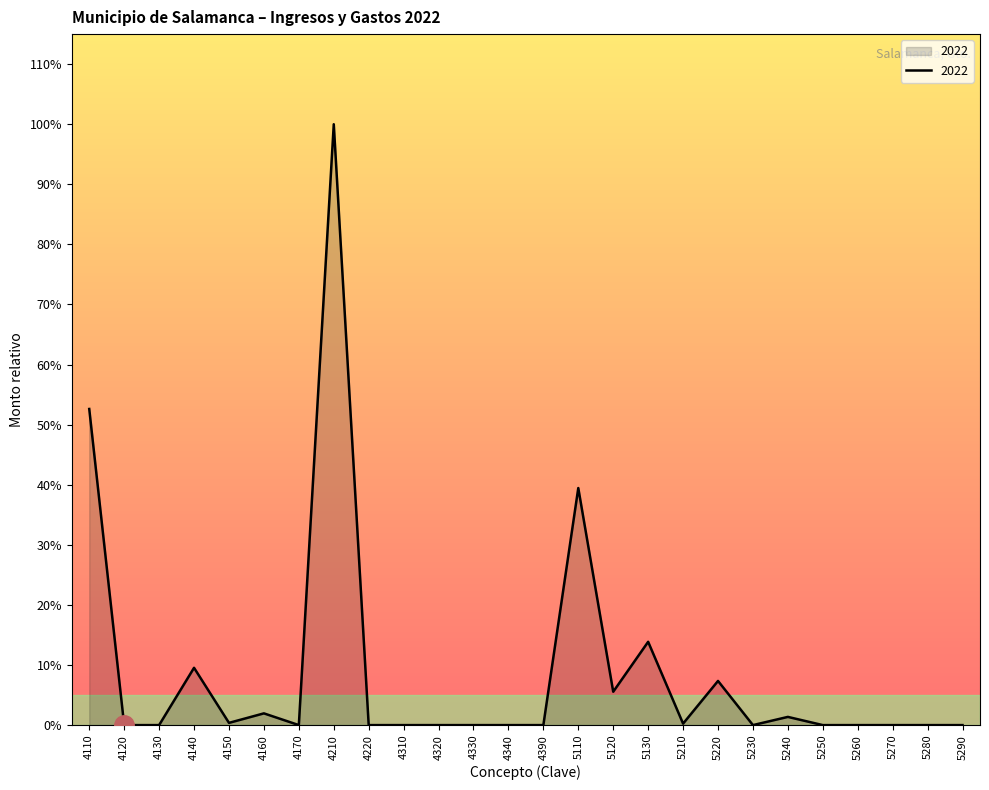

Which category has the lowest value across all series?

4120